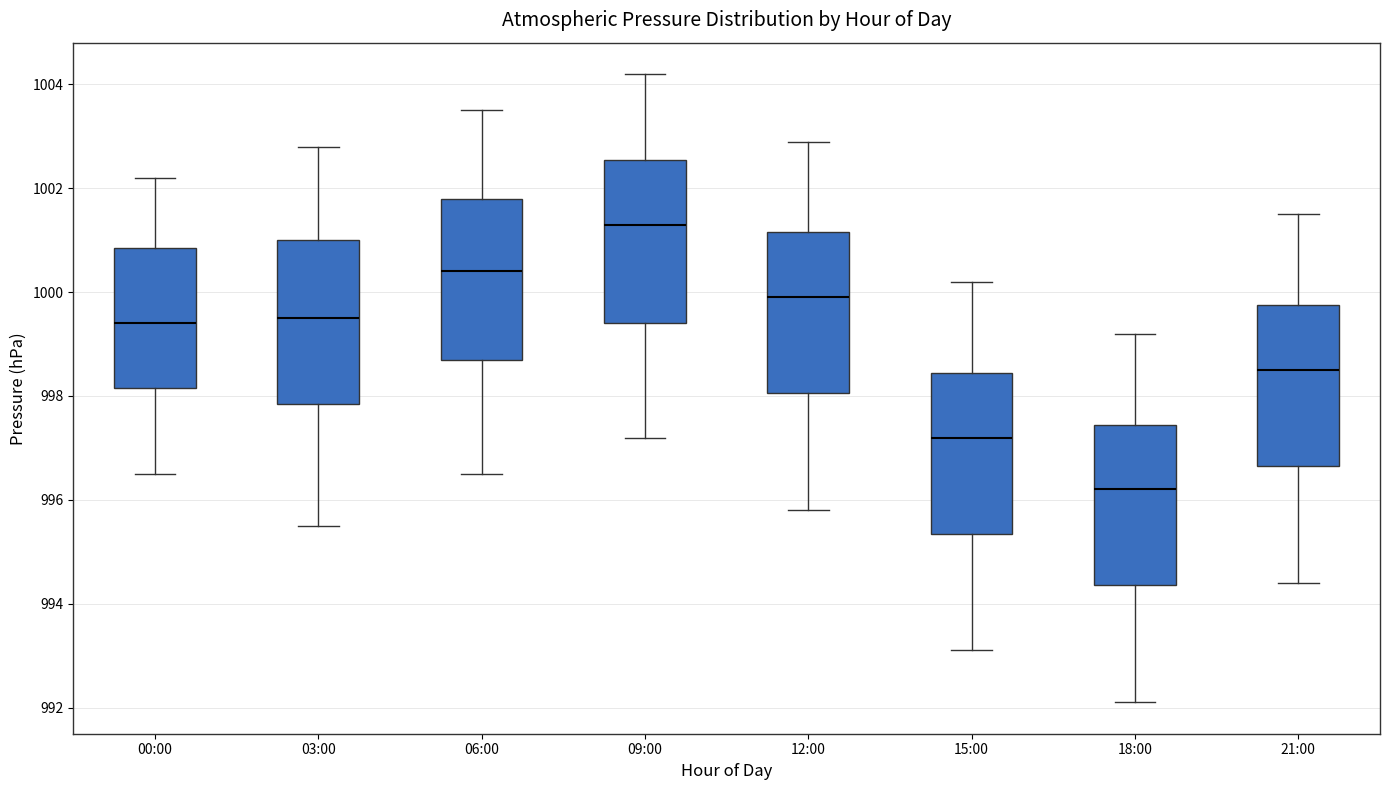

Which box's median line is the lowest?

18:00